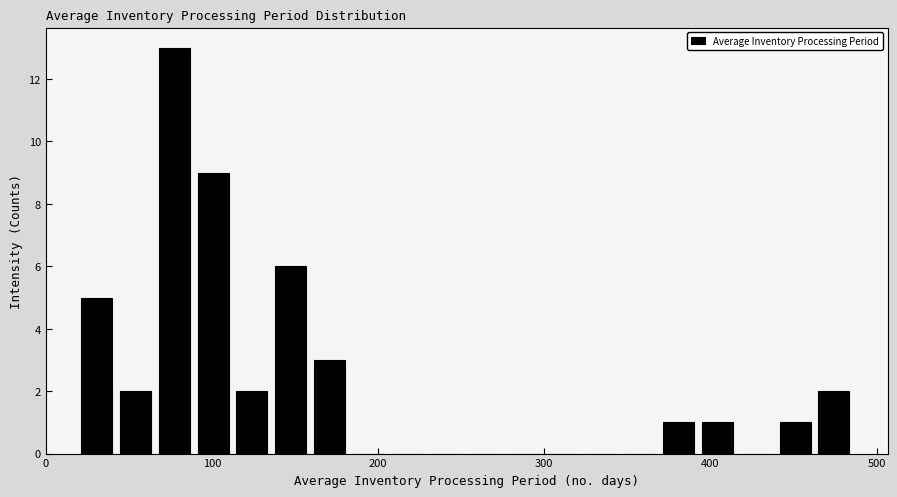

Read against the x-axis, roughly where is the centre of the tallest bar?

80